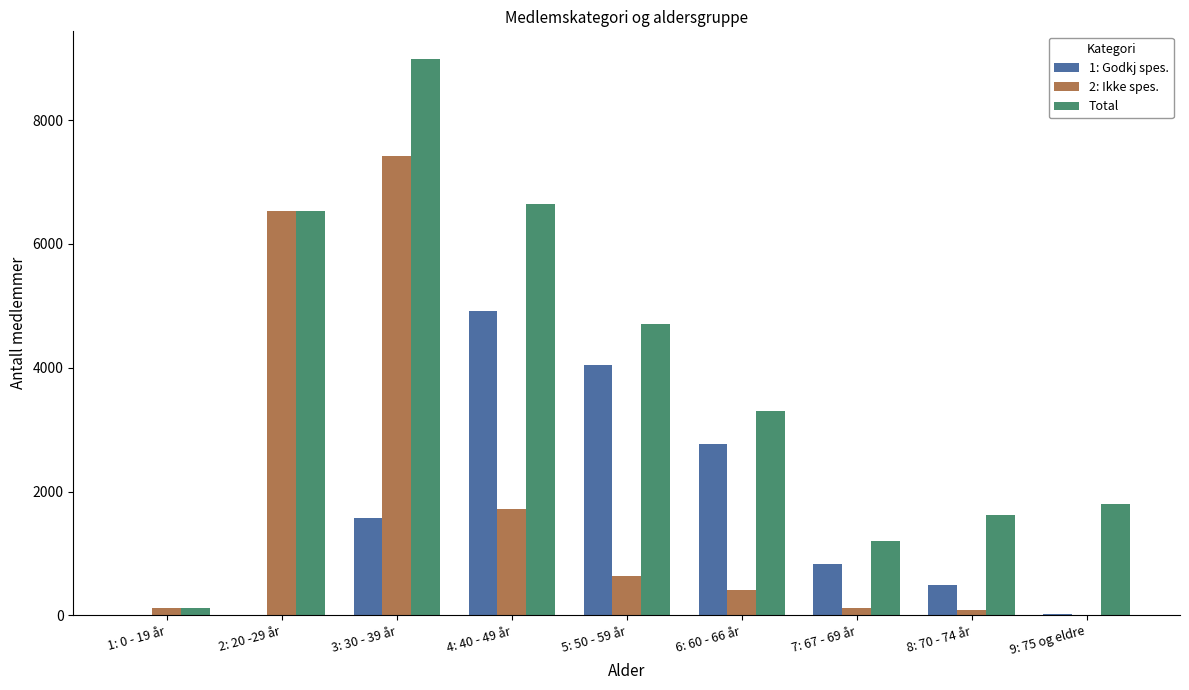

At which label does 1: Godkj spes. first exceed 828?

3: 30 - 39 år